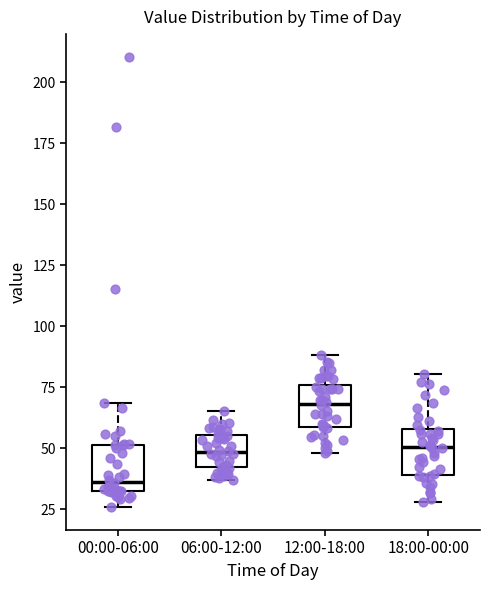

Where is the upper edge of the box for 12:00-18:00 on the y-axis? The values are not printed on the chart, so give them approximately, as read against the axis.

75